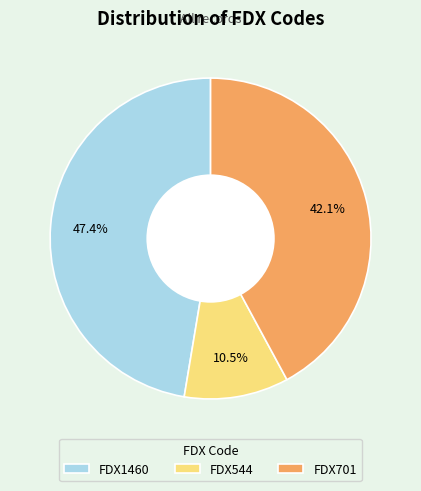

Between FDX701 and FDX1460, which is larger?

FDX1460